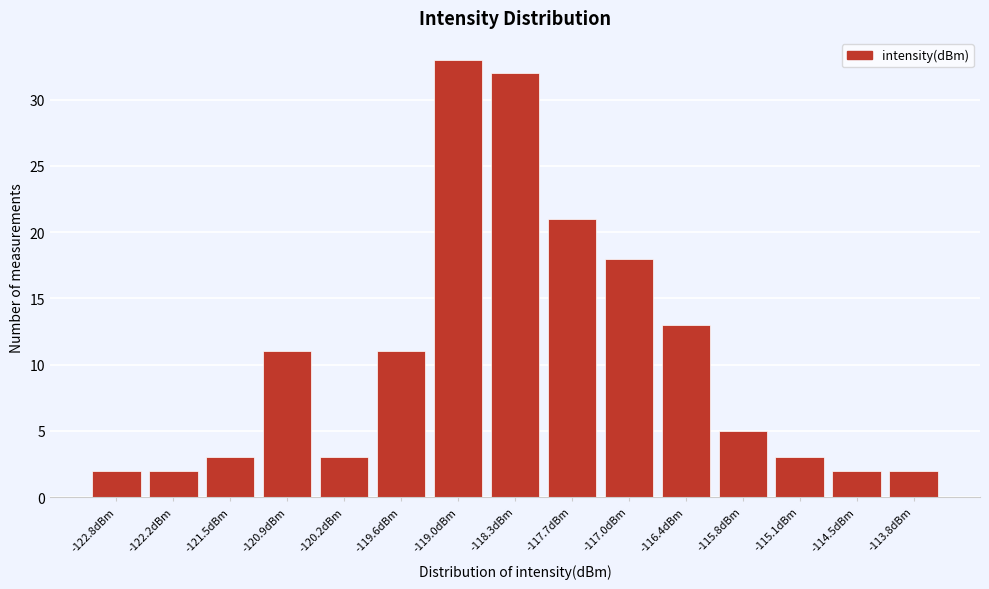

Reading right to left, what are all the values shown in this chart?

2	2	3	5	13	18	21	32	33	11	3	11	3	2	2